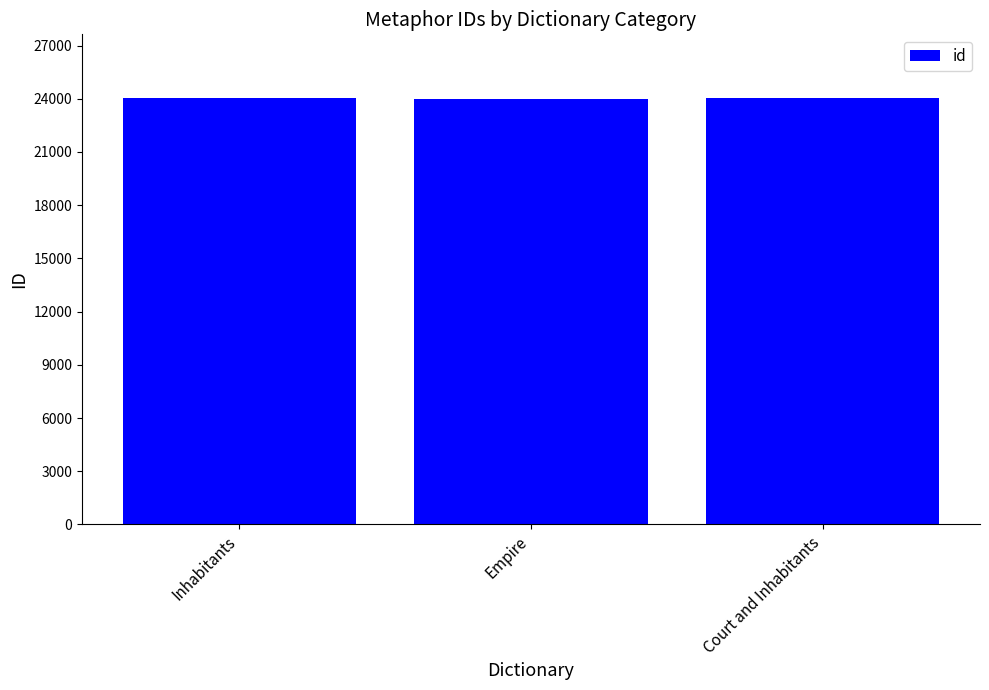

Approximately how many times larger is the value at Inhabitants compared to Court and Inhabitants?

1.0